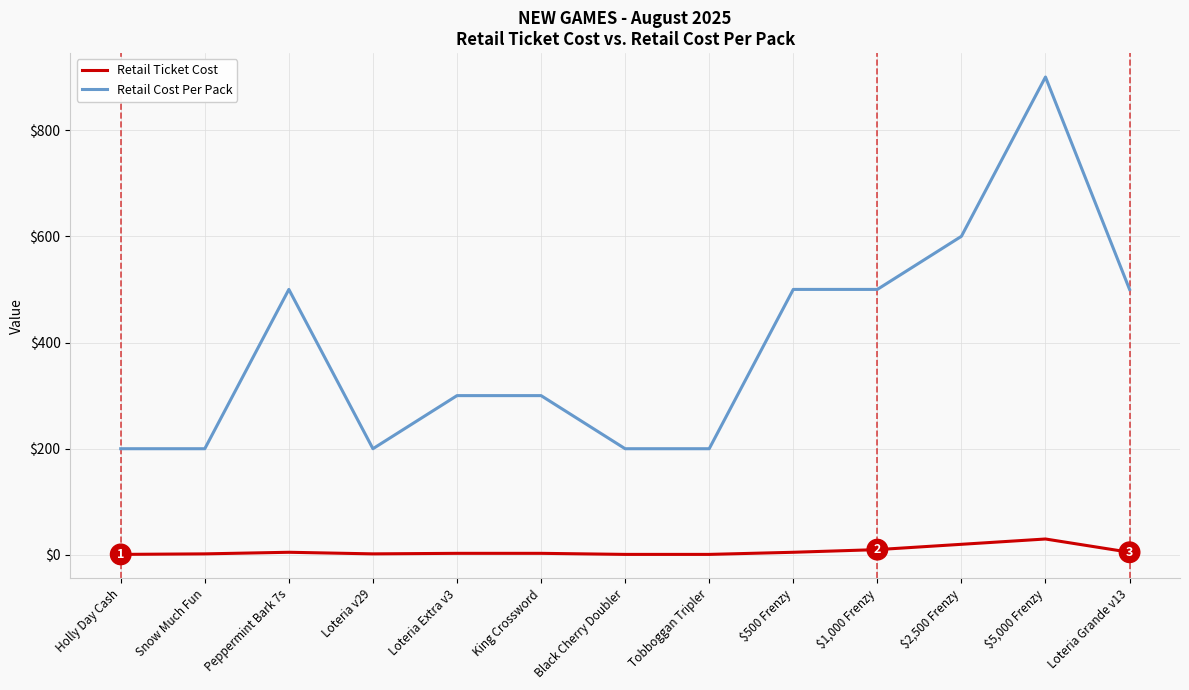

True or false: Retail Cost Per Pack and Retail Ticket Cost cross at least once.

False